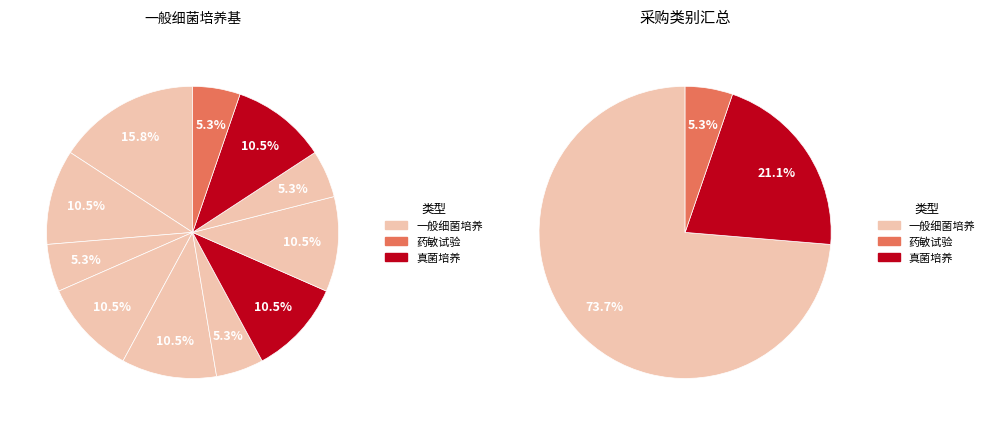

To the nearest percent, what is the average slice percentage?

9%